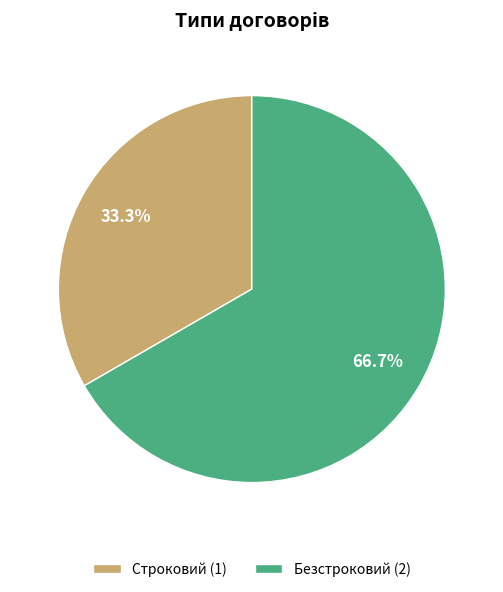

To the nearest percent, what percentage of the pie is Безстроковий?

67%